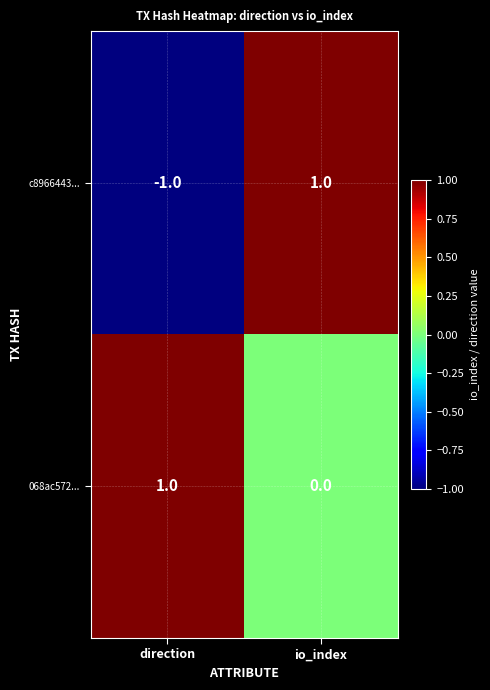

Rank the series at io_index from lowest to highest value.

068ac572..., c8966443...